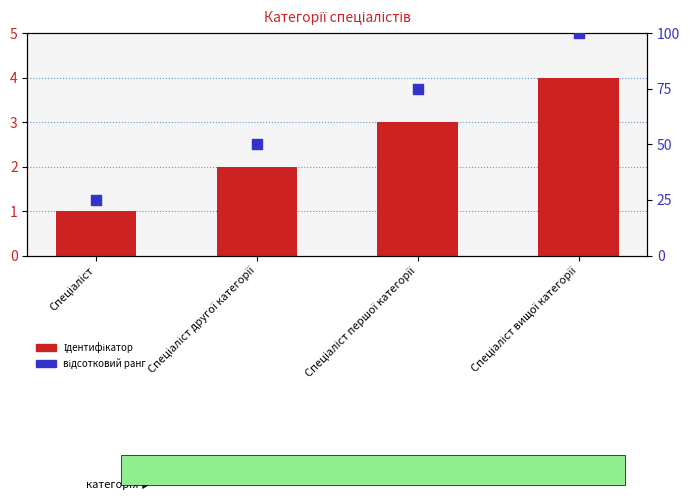

What are all the series names shown in the legend?

Ідентифікатор, відсотковий ранг